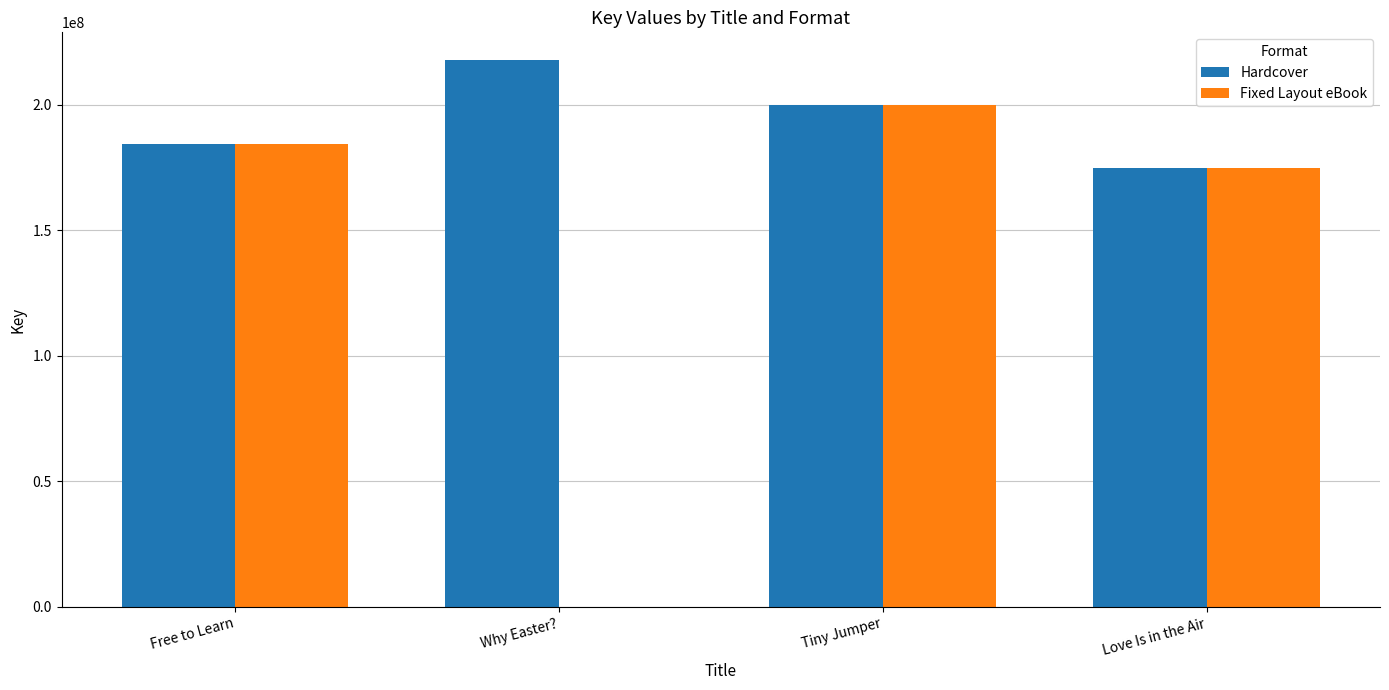

What is the total value across all series at Free to Learn?

369013692